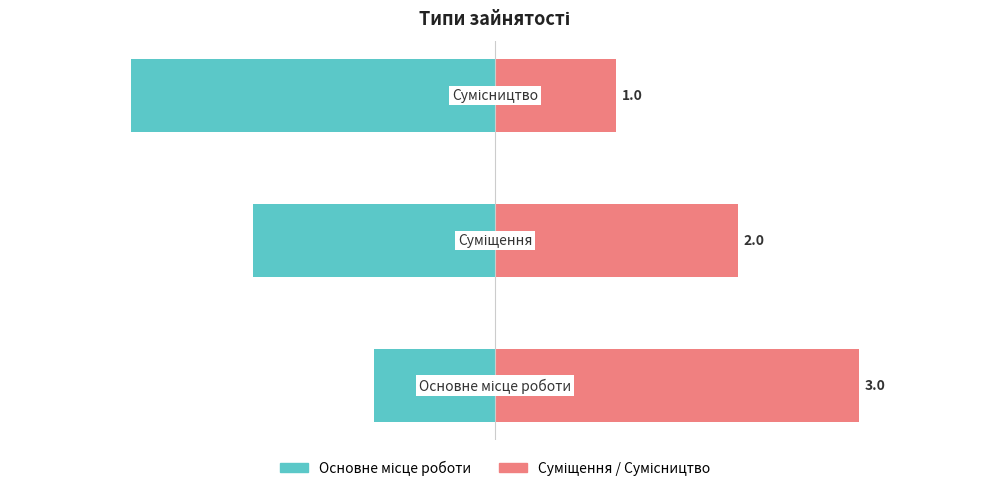

The value of Основне місце роботи at −3 is -3. True or false?

False